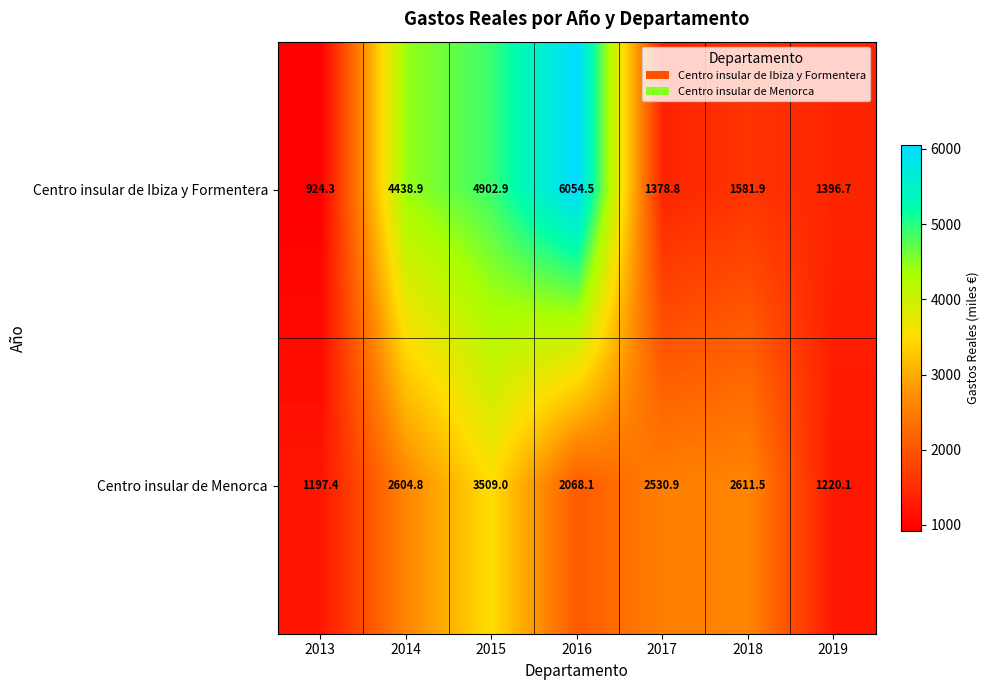

At which label does Centro insular de Ibiza y Formentera first exceed 1581?

2014